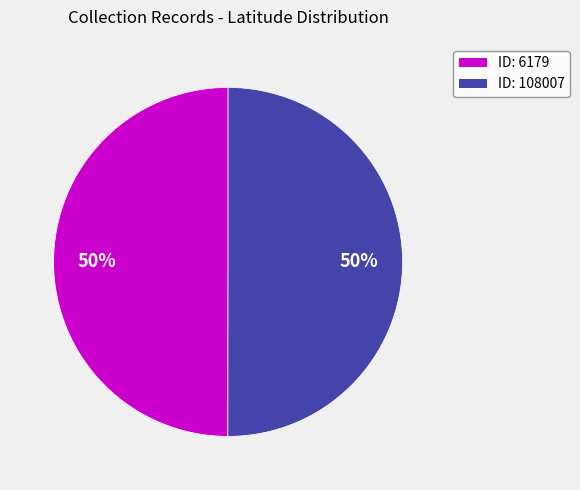

How many segments does this pie chart have?

2